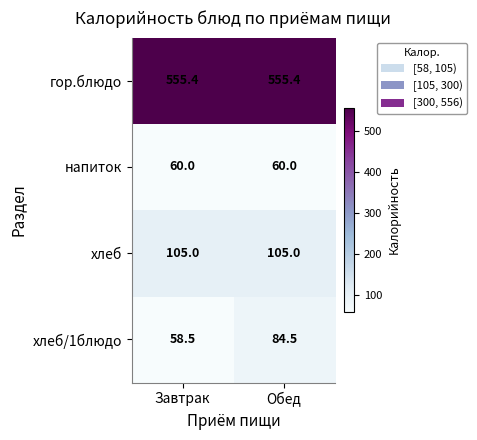

Is it true that гор.блюдо equals 343.7 at Завтрак?

False